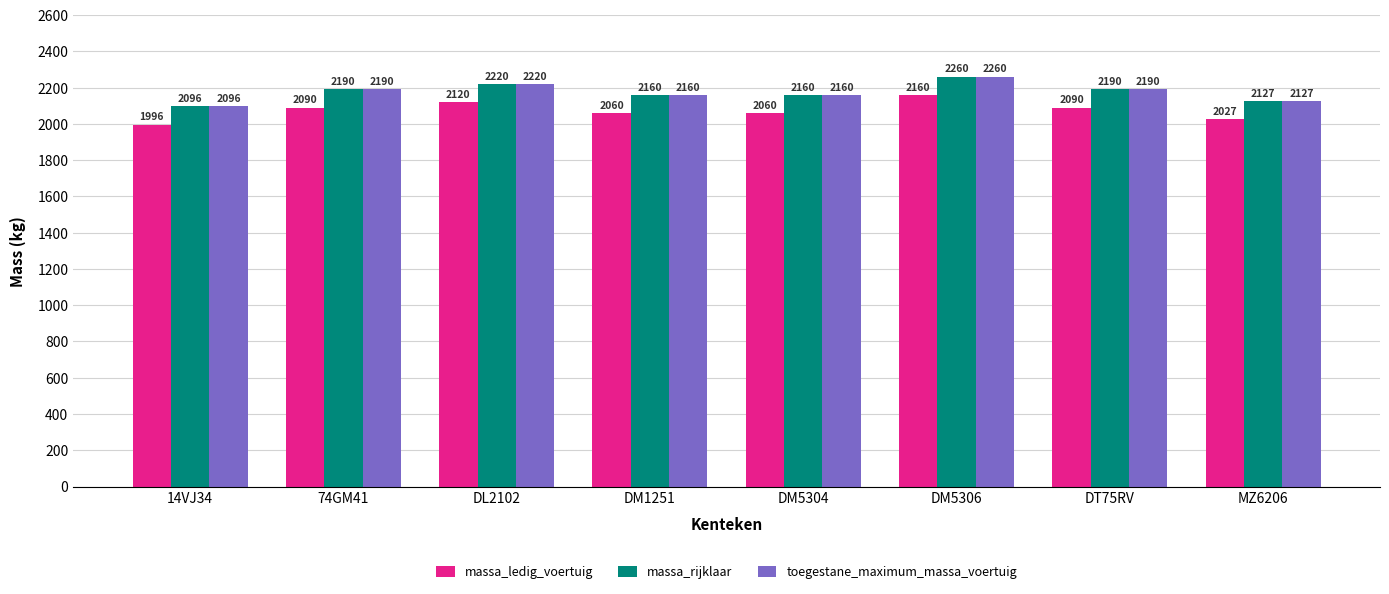

At which category does the chart reach its peak across all series?

DM5306